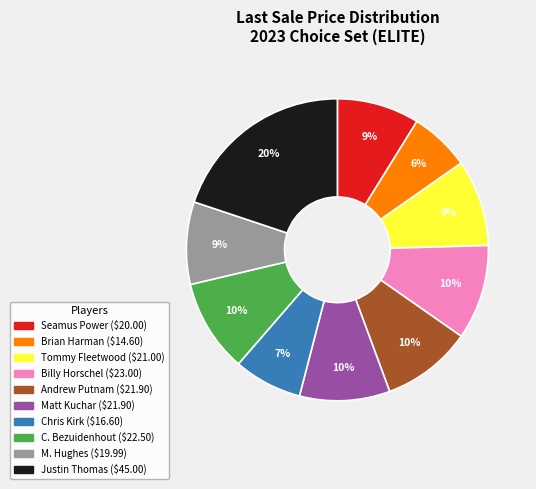

Is there any slice that represents more than half of the pie?

No